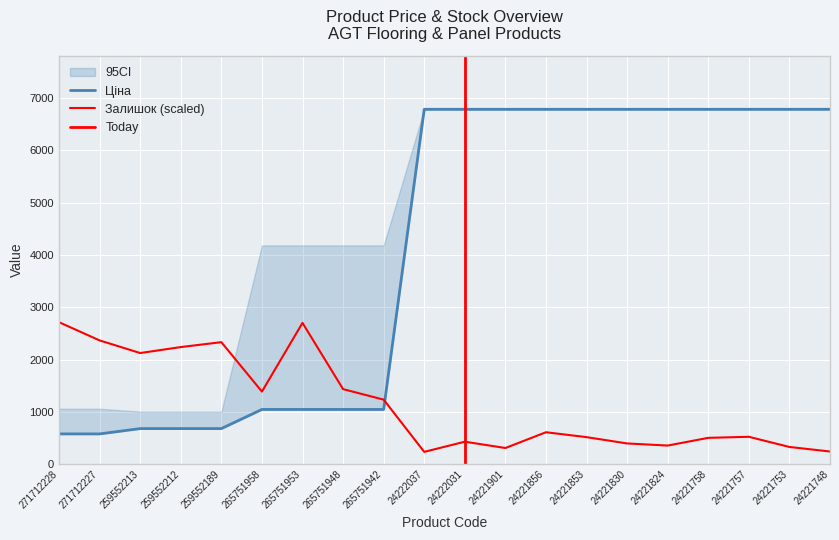

True or false: Залишок has a value of 328.5 at 24221753.

True